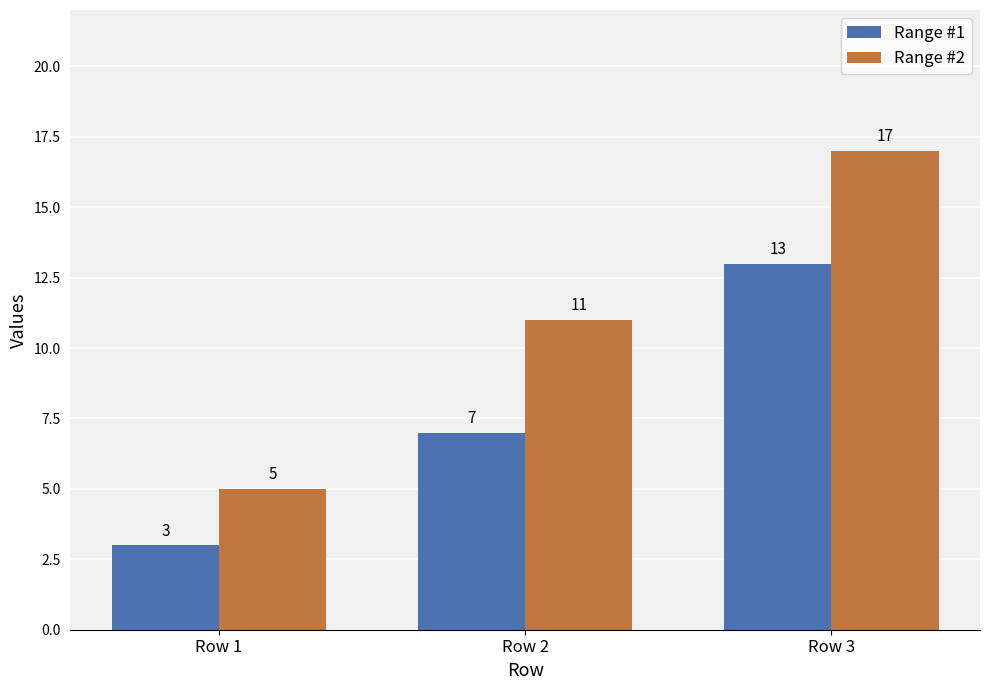

Which label corresponds to the largest value in the chart?

Row 3